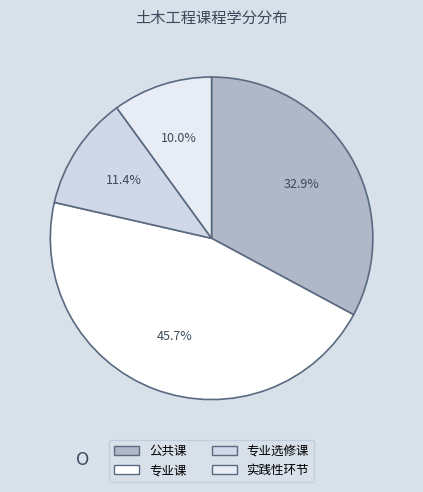

Which category has the biggest portion of the pie?

专业课